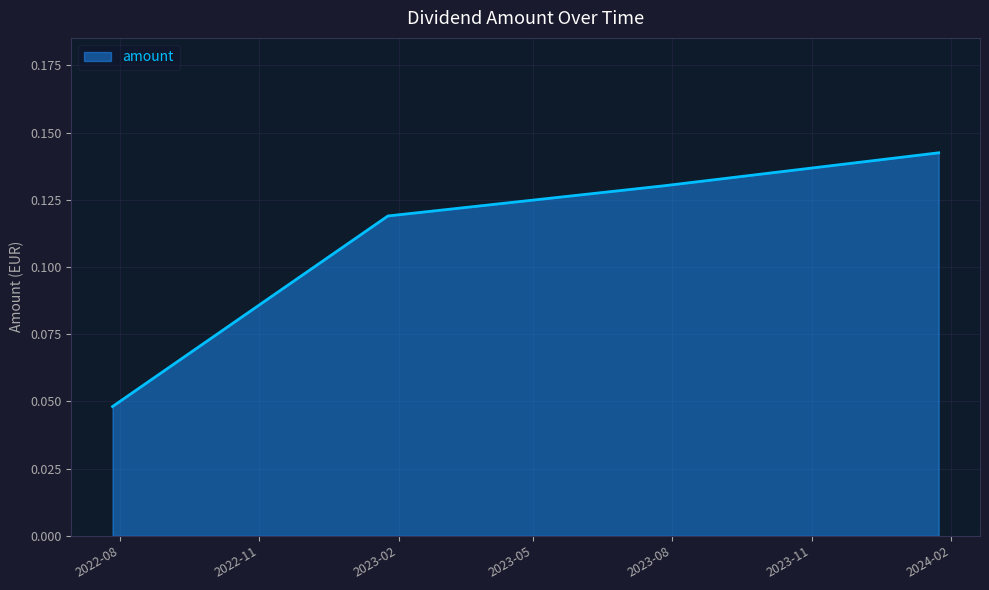

What is the sum of all values?

0.4